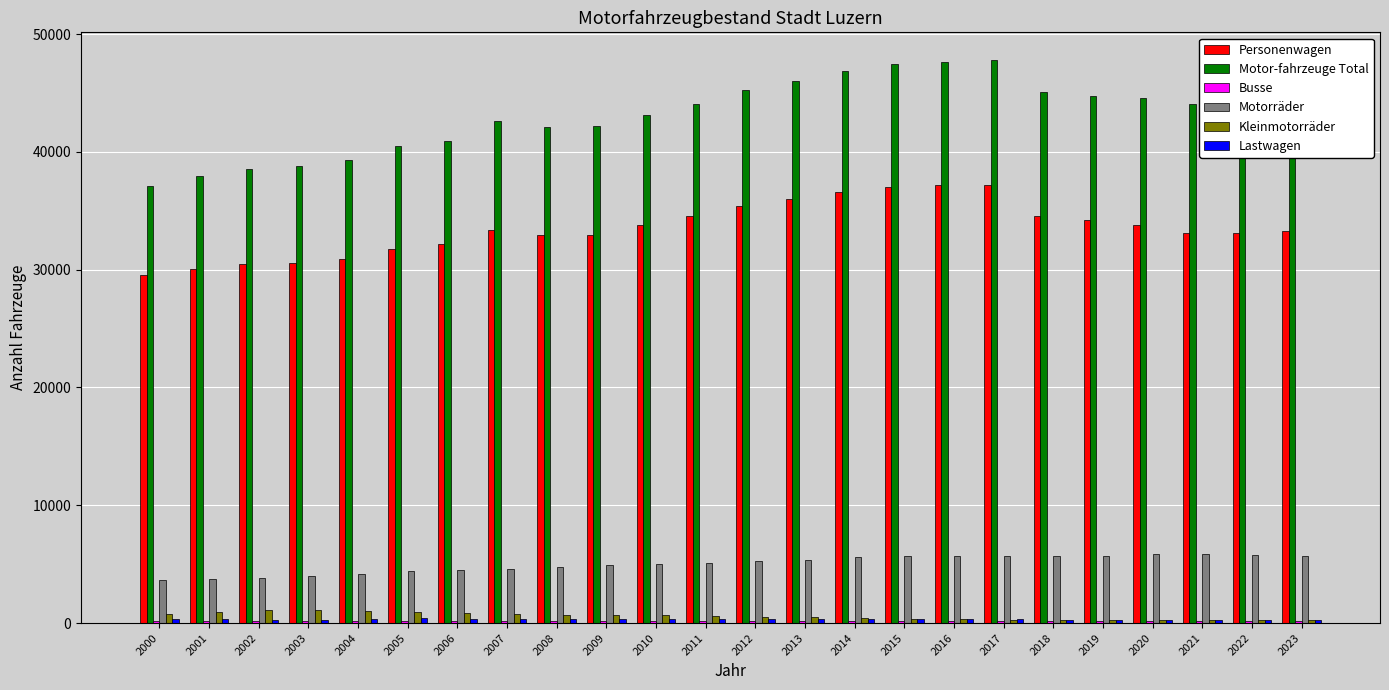

Which series has the largest range (max minus min)?

Motor-fahrzeuge Total